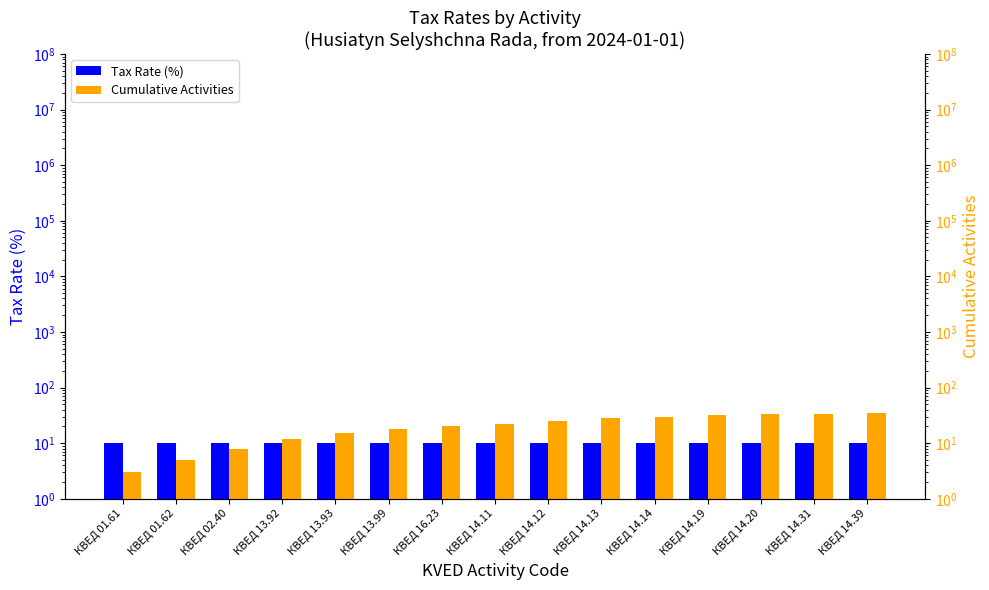

What is the maximum value shown in the chart?

35